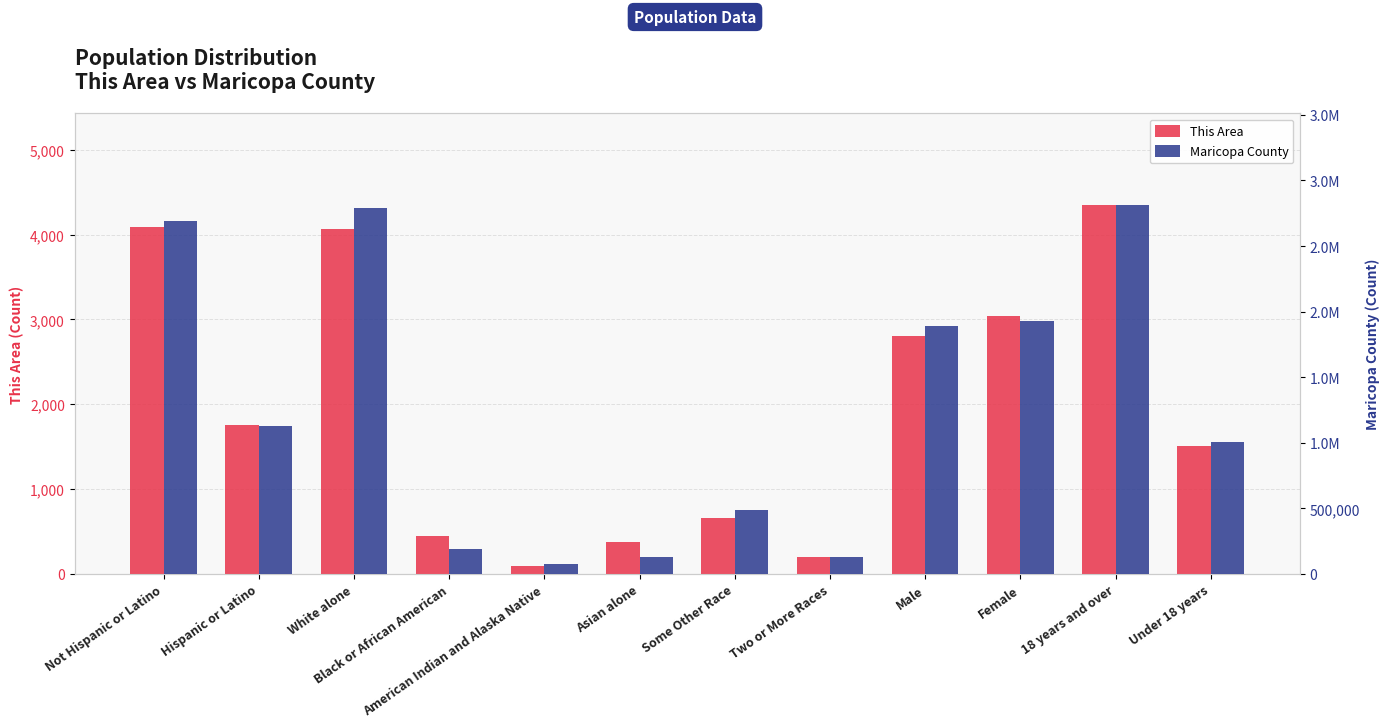

What are all the series names shown in the legend?

This Area, Maricopa County